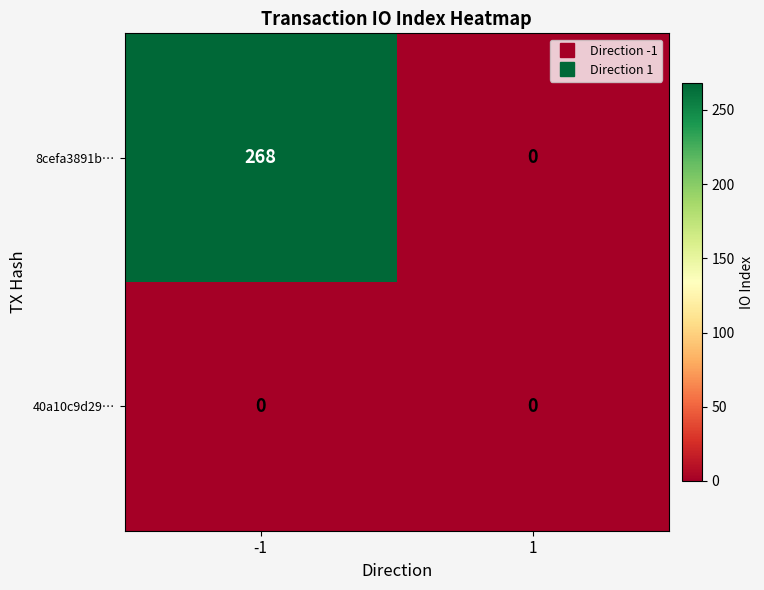

How many series are shown in this chart?

2